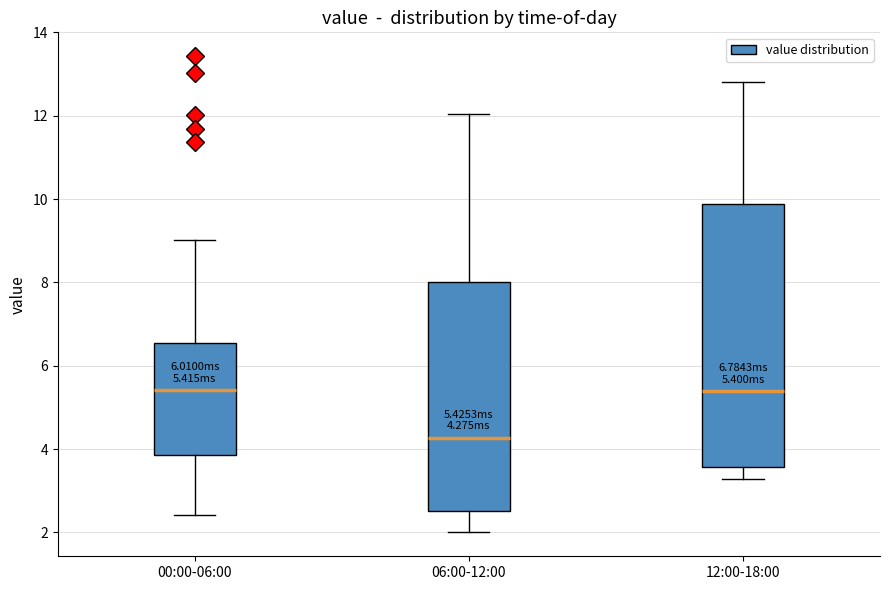

Comparing the boxes themselves (not the whiskers), which one is the tallest?

12:00-18:00